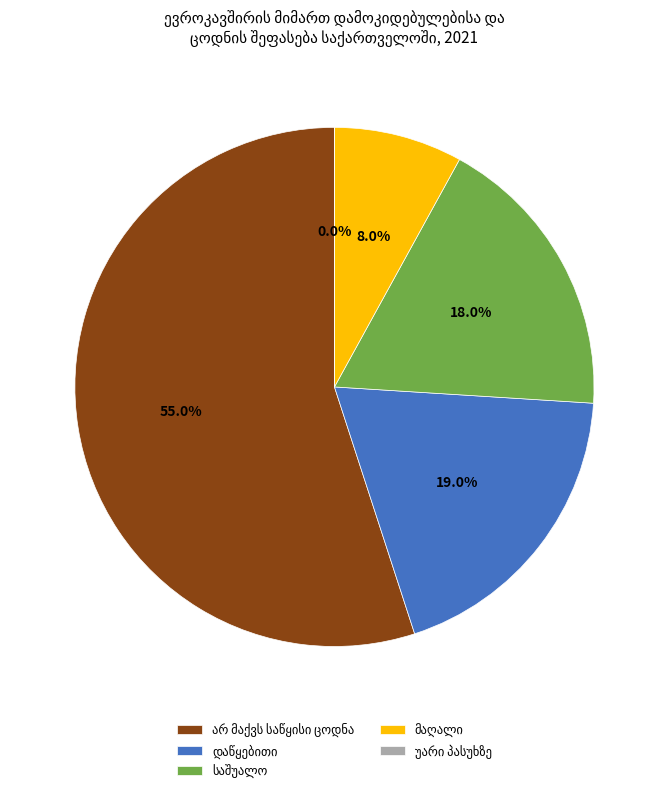

Which category has the biggest portion of the pie?

არ მაქვს საწყისი ცოდნა